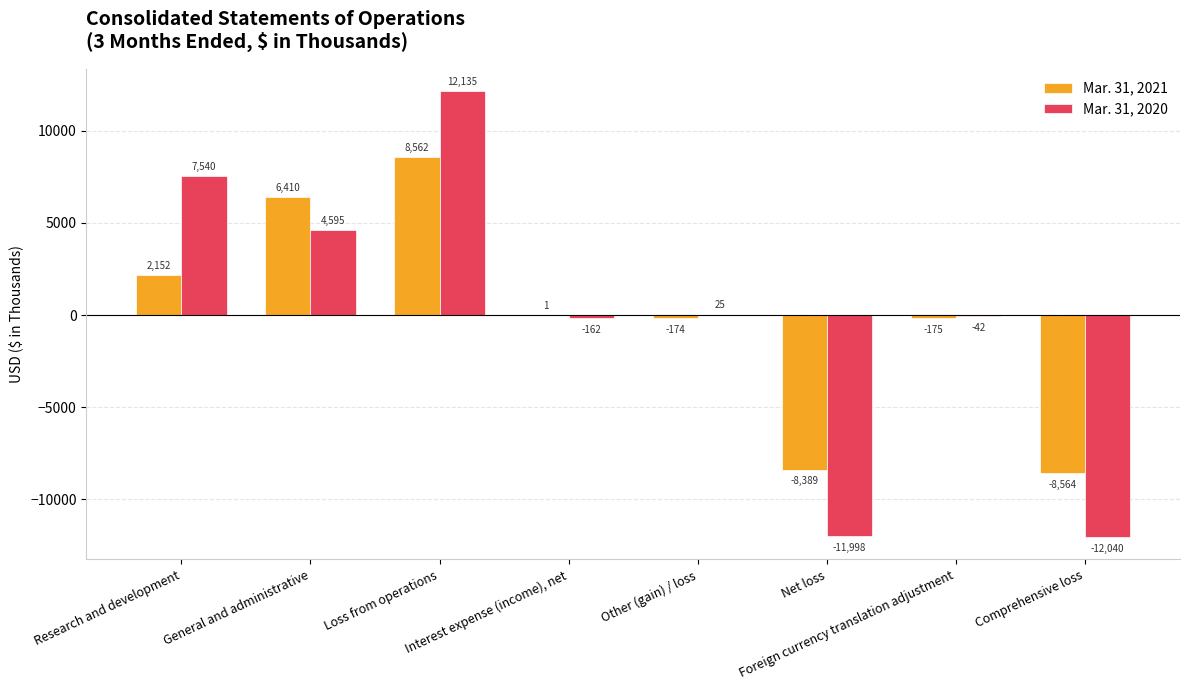

At which label is Mar. 31, 2020 closest to 47?

Other (gain) / loss